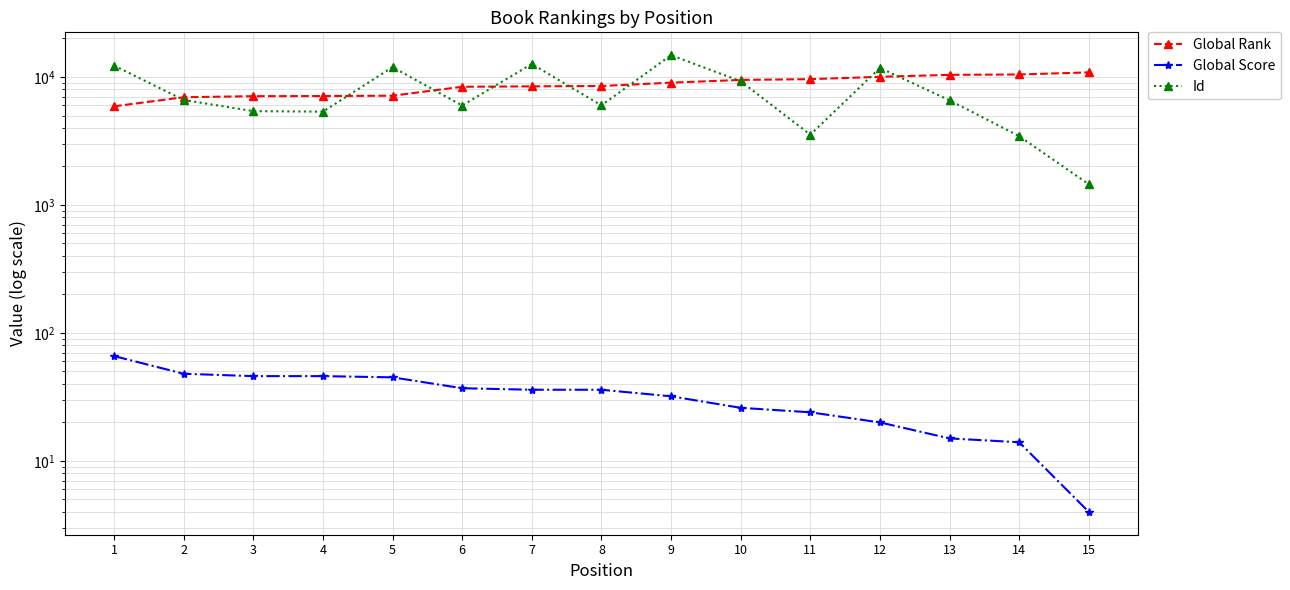

What is the maximum value shown in the chart?

14804